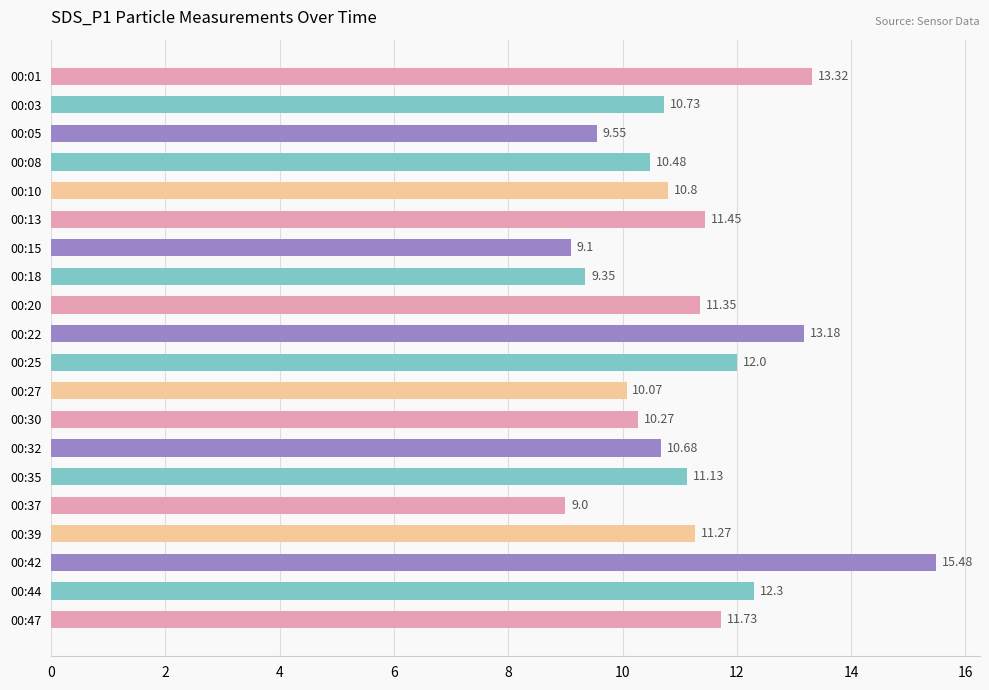

List the labels in order of value, largest first.

00:42, 00:01, 00:22, 00:44, 00:25, 00:47, 00:13, 00:20, 00:39, 00:35, 00:10, 00:03, 00:32, 00:08, 00:30, 00:27, 00:05, 00:18, 00:15, 00:37